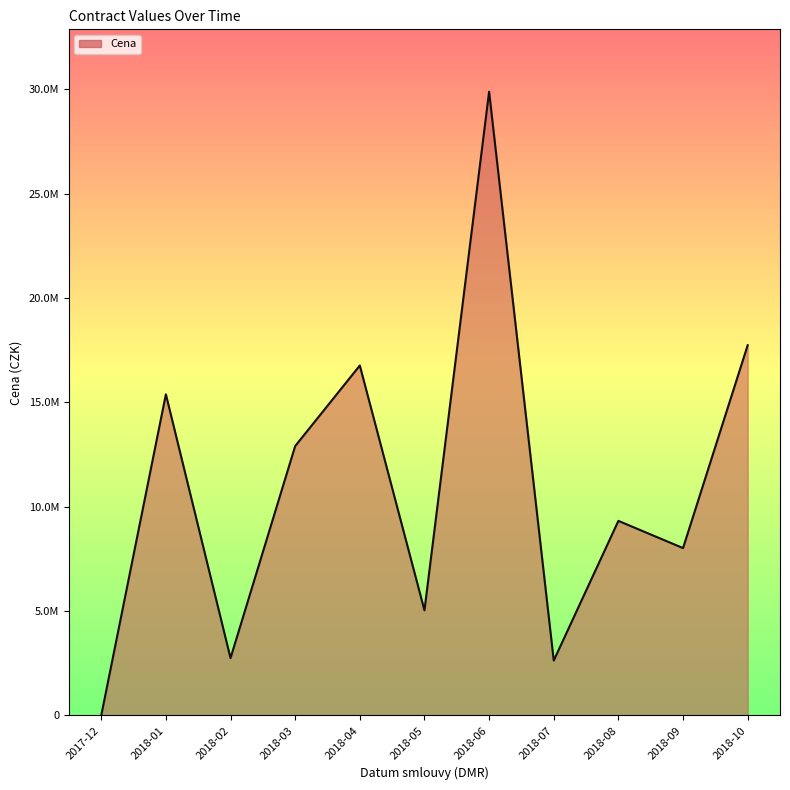

Does the chart display data point markers on the line(s)?

No